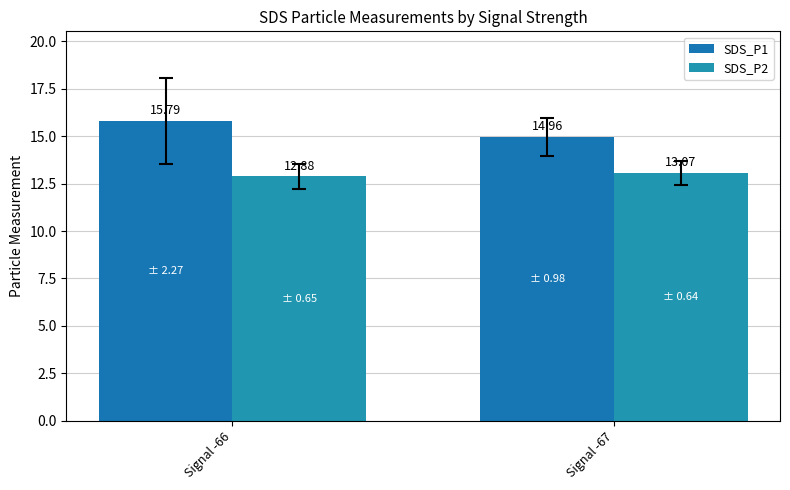

How many data points in SDS_P1 are less than 15?

1